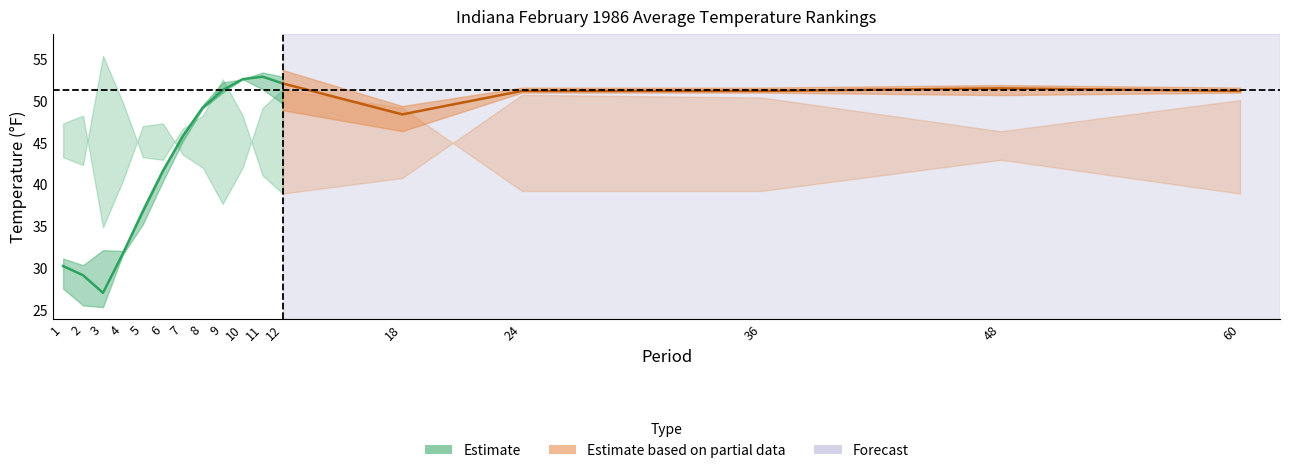

Reading right to left, transcribe all the data shown in this chart.

Value: 51.2	51.5	51.2	51.2	48.4	52.1	52.9	52.6	51.3	49.2	45.8	41.6	36.8	31.8	27.1	29.2	30.3
1901-2000 Mean: 51.3	51.3	51.3	51.3	47.9	51.3	52.4	52.6	51.6	49.3	45.6	41.2	36.3	31.9	28.8	28.0	29.4
Departure: -0.1	0.2	-0.1	-0.1	0.5	0.8	0.5	0.0	-0.3	-0.1	0.2	0.4	0.5	-0.1	-1.7	1.2	0.9
Low Rank: 45.0	58.0	46.0	46.0	78.0	85.0	78.0	55.0	41.0	55.0	60.0	72.0	71.0	50.0	32.0	75.0	72.0
High Rank: 81.0	69.0	82.0	83.0	51.0	45.0	52.0	75.0	89.0	75.0	70.0	58.0	59.0	80.0	98.0	56.0	59.0